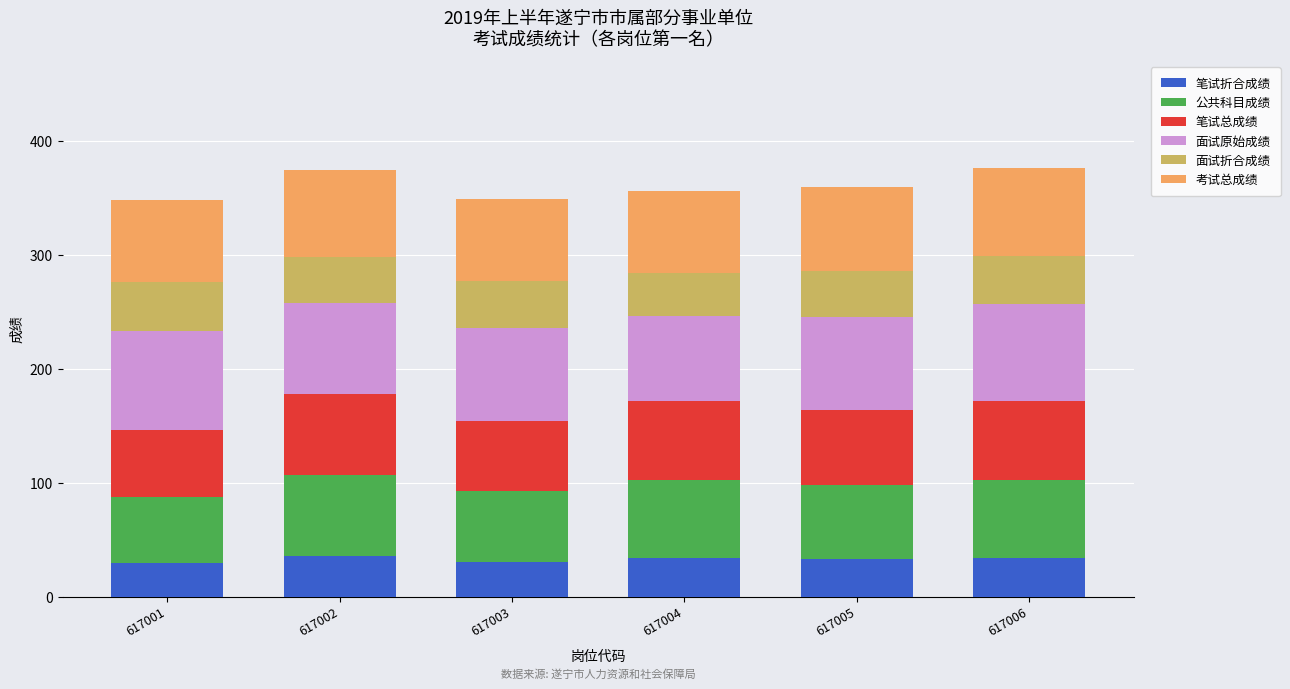

What is the maximum value for 笔试折合成绩?

35.5